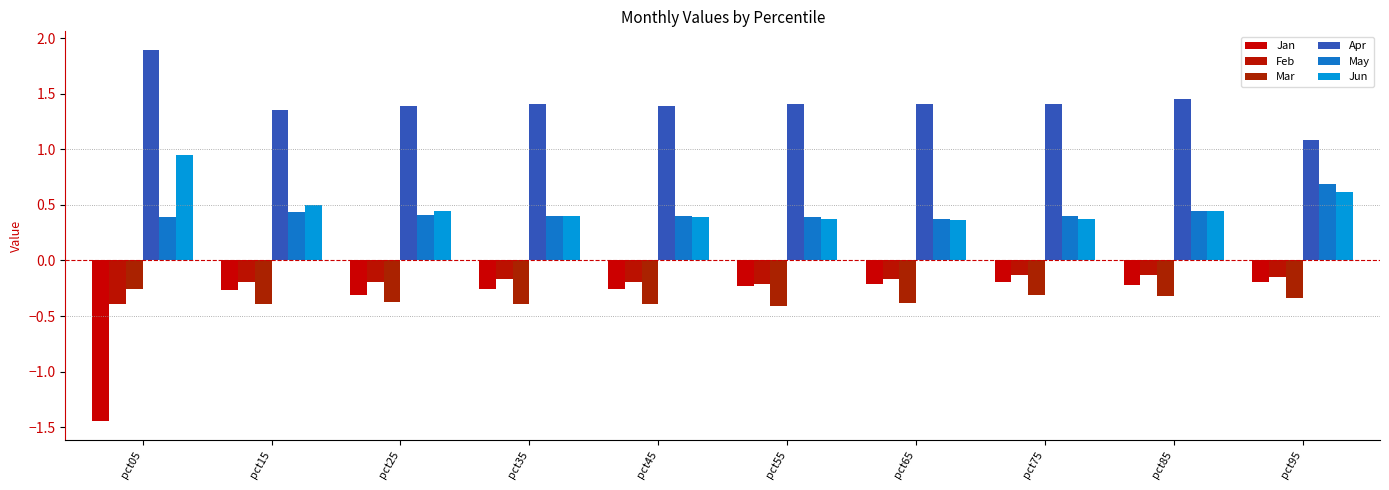

What is the average value of the Jun series?

0.5